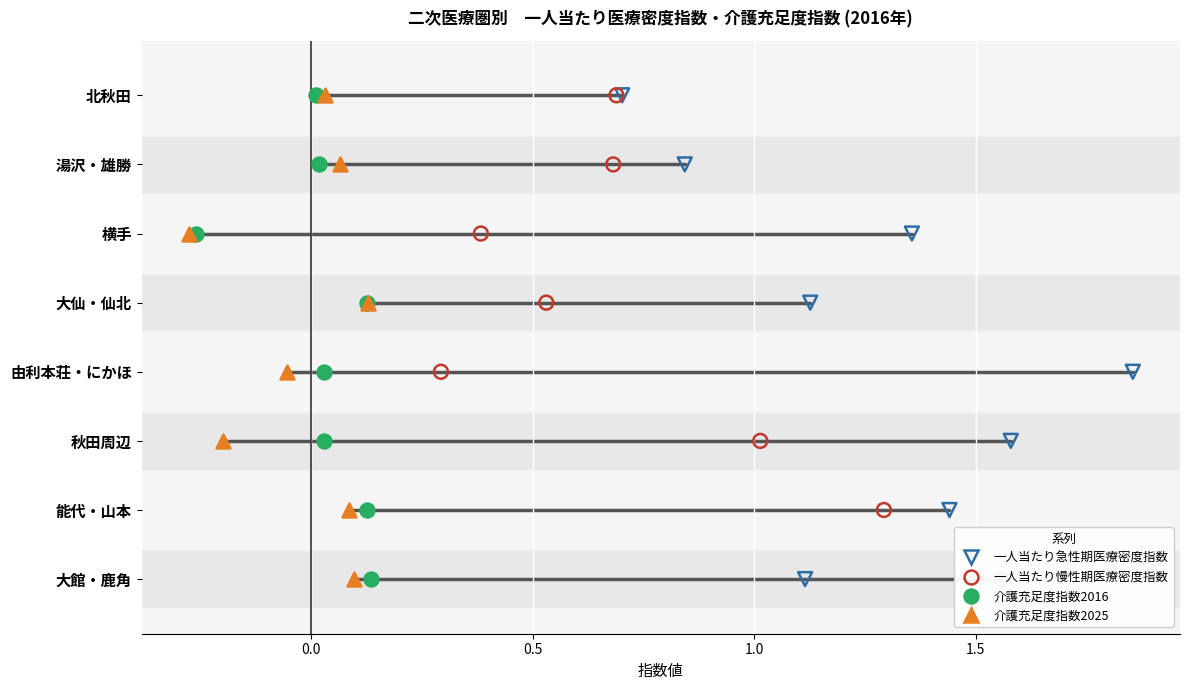

What is the total value across all series at 1.5?

16